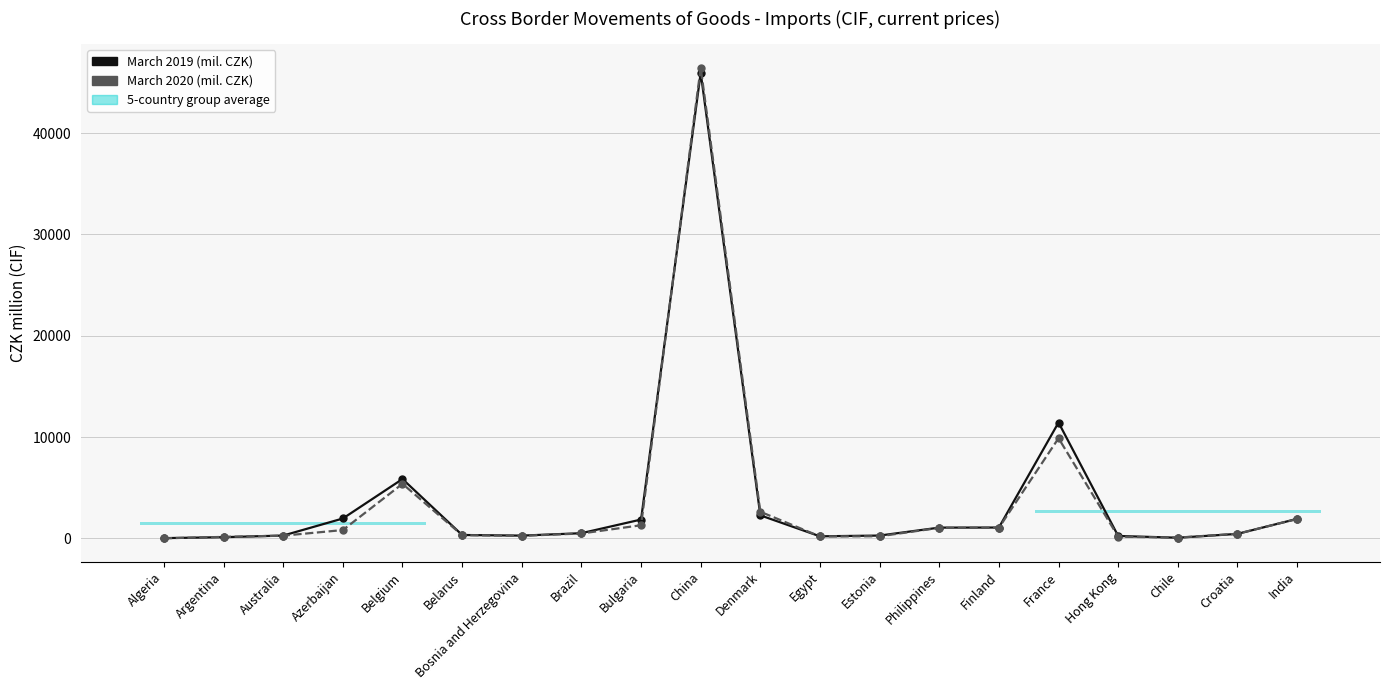

Is it true that March 2020 (mil. CZK) equals 203 at Estonia?

True